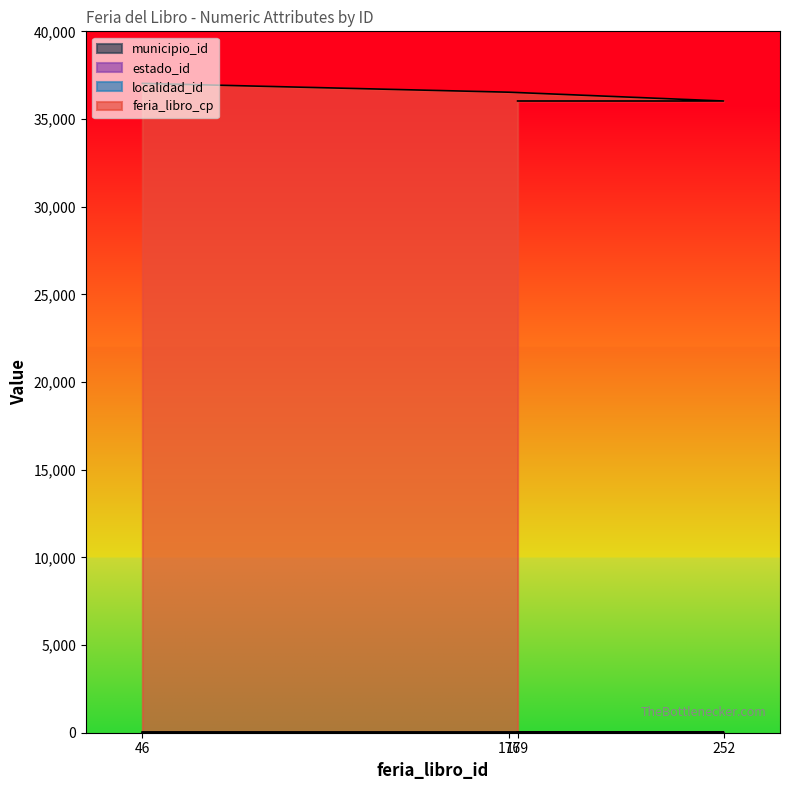

What is the lowest value of the feria_libro_cp series?

36027